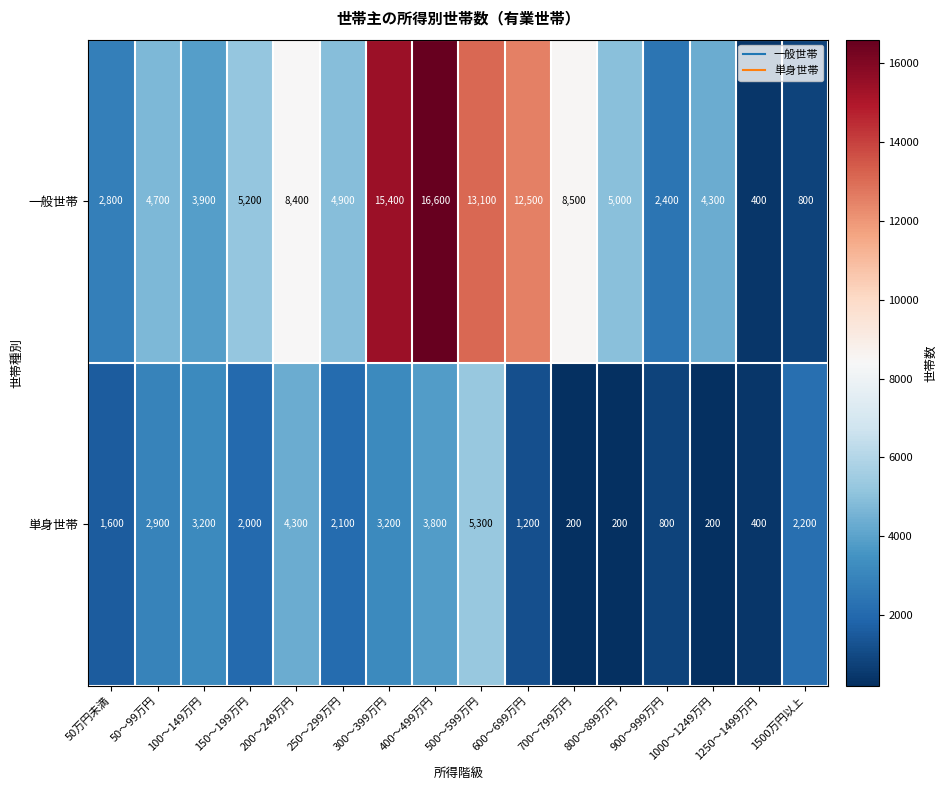

At which category is the sum across all series the highest?

400～499万円